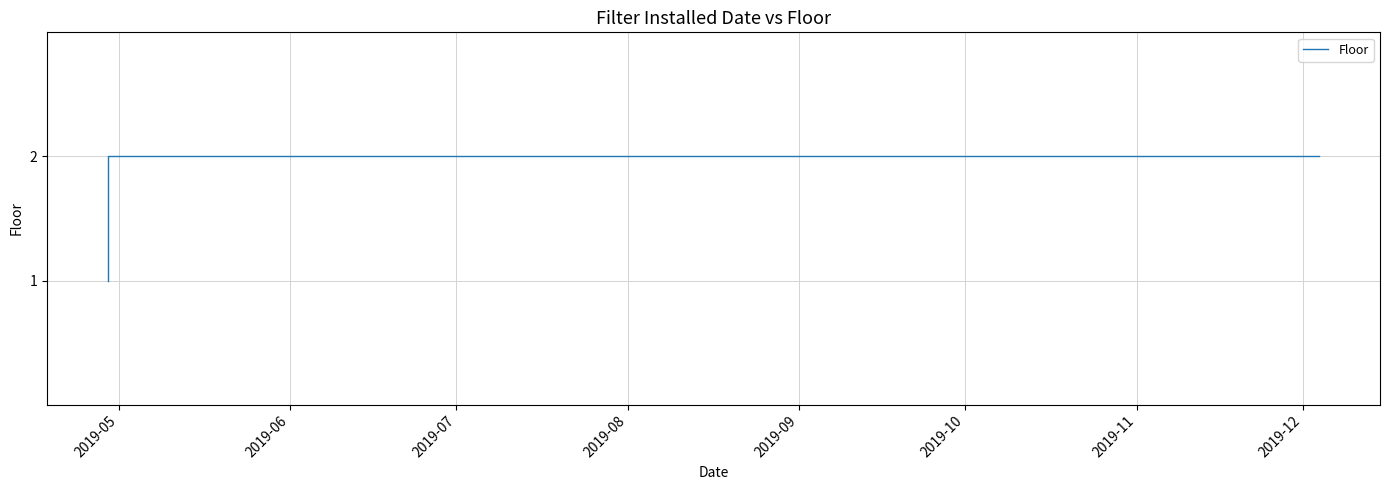

What is the maximum value shown in the chart?

2